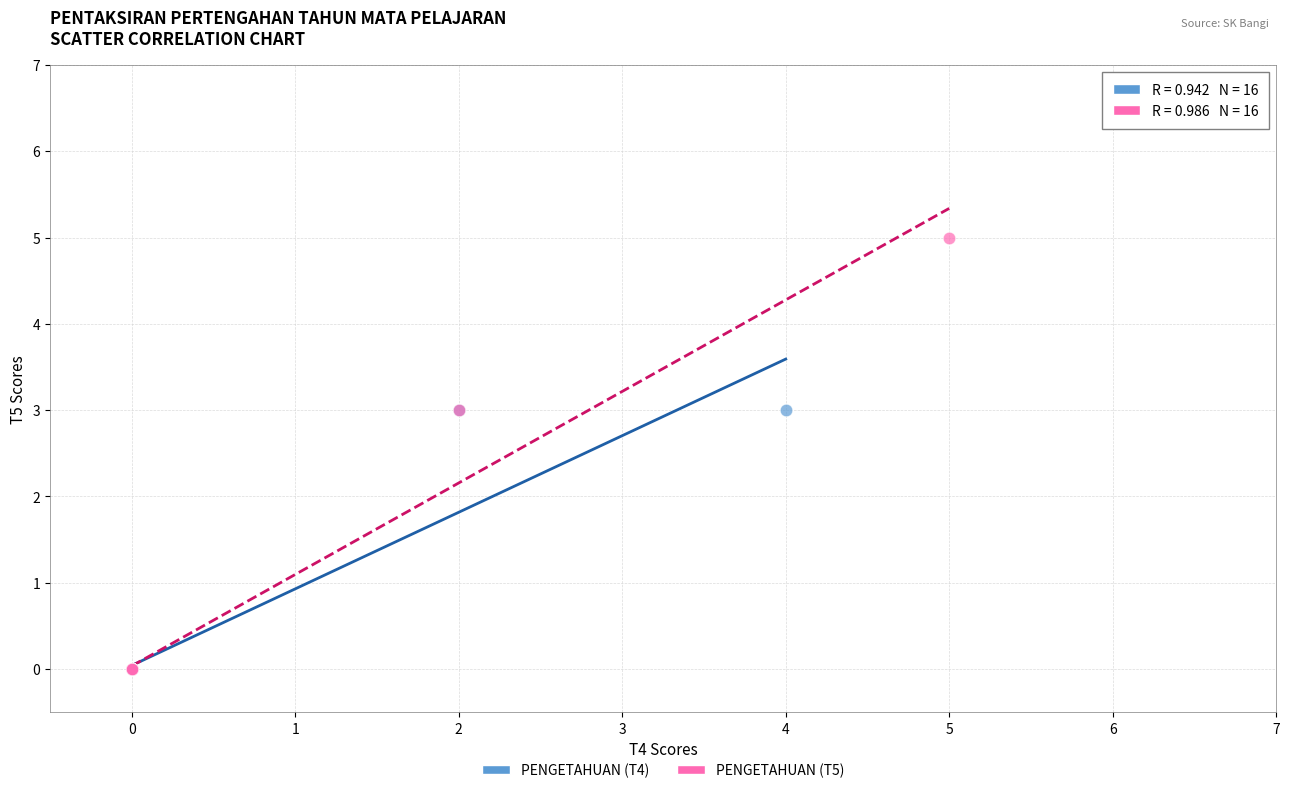

Which series reaches the maximum Y coordinate?

PENGETAHUAN (T5)